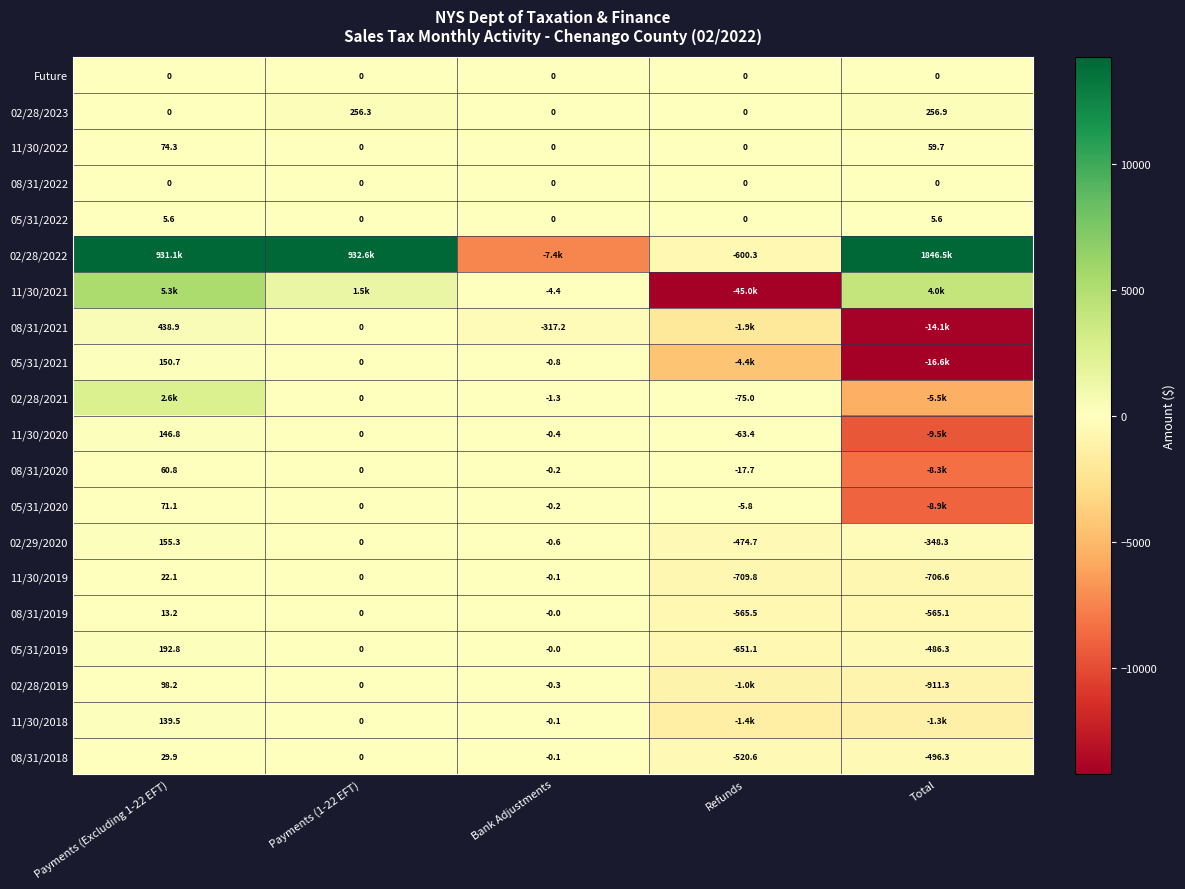

At how many categories does at least one series exceed 1532604?

1